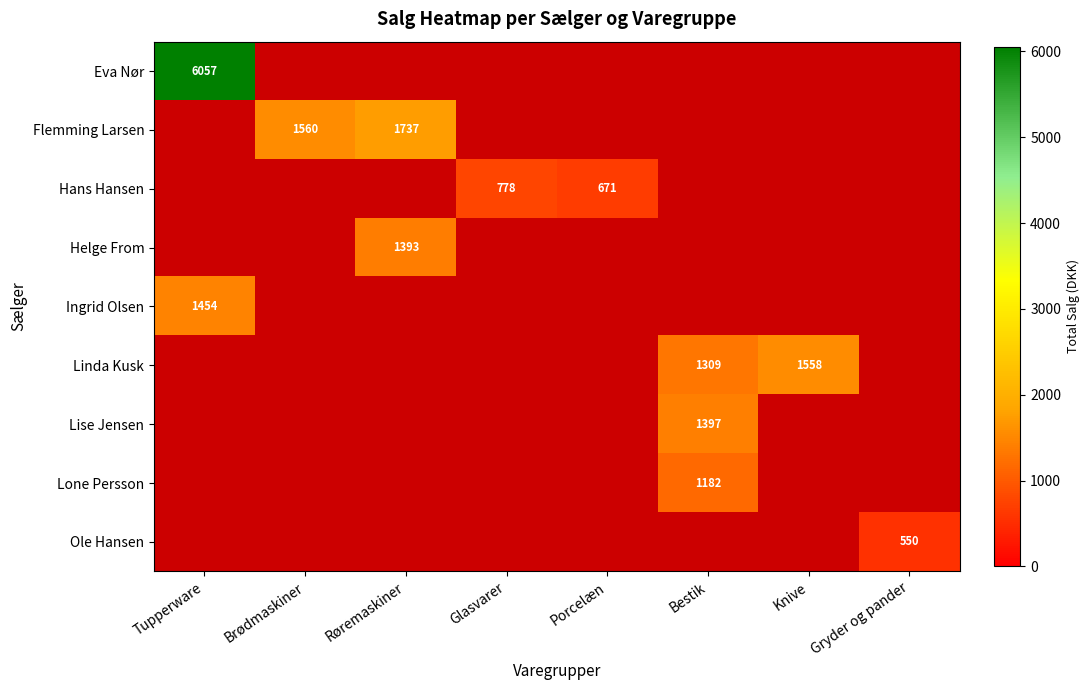

At which label is Ingrid Olsen closest to 727?

Tupperware